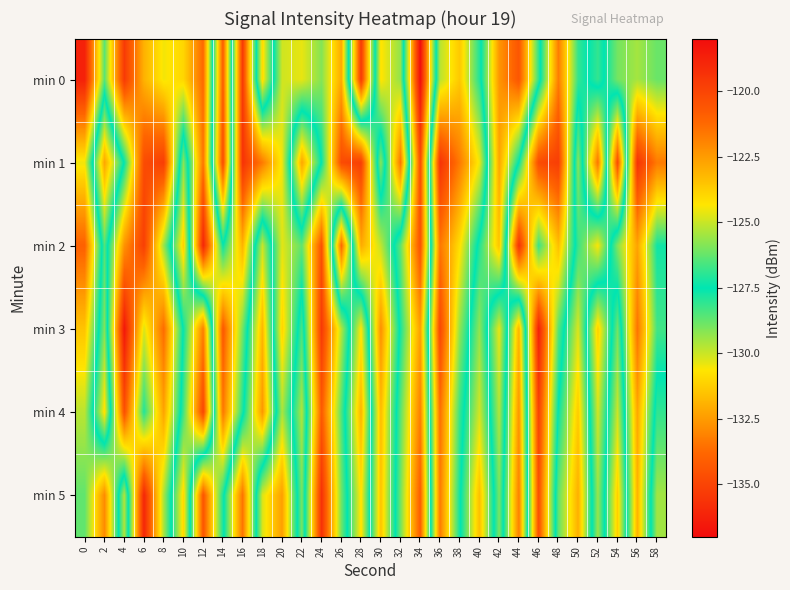

Reading right to left, list all the values displayed in this chart.

min 0: 58=-126.2	56=-125.5	54=-126.1	52=-128.1	50=-126.9	48=-121.8	46=-128.1	44=-134.4	42=-132.6	40=-127.1	38=-123.6	36=-125.2	34=-137.0	32=-125.7	30=-124.3	28=-135.4	26=-122.9	24=-125.9	22=-124.6	20=-124.9	18=-130.9	16=-119.6	14=-134.1	12=-121.2	10=-124.0	8=-124.5	6=-123.1	4=-119.6	2=-126.4	0=-118.7
min 1: 58=-121.7	56=-119.4	54=-134.7	52=-121.5	50=-129.2	48=-119.8	46=-120.3	44=-127.4	42=-132.2	40=-124.5	38=-121.7	36=-119.4	34=-134.7	32=-121.5	30=-129.2	28=-119.8	26=-120.3	24=-127.4	22=-132.2	20=-124.5	18=-121.7	16=-119.4	14=-134.7	12=-121.5	10=-129.2	8=-119.8	6=-120.3	4=-127.4	2=-132.2	0=-124.5
min 2: 58=-127.3	56=-122.7	54=-125.9	52=-130.6	50=-128.2	48=-123.4	46=-126.8	44=-119.3	42=-131.5	40=-127.9	38=-124.2	36=-121.6	34=-134.5	32=-128.7	30=-125.1	28=-122.9	26=-133.8	24=-120.5	22=-126.3	20=-124.7	18=-130.0	16=-123.1	14=-127.4	12=-118.9	10=-131.2	8=-125.6	6=-119.8	4=-122.3	2=-128.5	0=-121.0
min 3: 58=-126.7	56=-121.5	54=-128.9	52=-123.8	50=-130.2	48=-126.4	46=-118.7	44=-131.9	42=-124.6	40=-129.3	38=-125.7	36=-120.1	34=-132.4	32=-127.8	30=-122.2	28=-130.7	26=-125.3	24=-119.6	22=-128.4	20=-123.9	18=-131.8	16=-126.1	14=-120.7	12=-133.2	10=-127.6	8=-121.3	6=-124.8	4=-118.4	2=-129.1	0=-123.5
min 4: 58=-128.1	56=-122.8	54=-130.0	52=-124.9	50=-131.3	48=-127.6	46=-119.9	44=-132.7	42=-125.3	40=-130.1	38=-126.8	36=-121.4	34=-133.2	32=-128.6	30=-123.3	28=-131.9	26=-126.5	24=-120.8	22=-129.7	20=-125.4	18=-132.6	16=-127.2	14=-121.6	12=-134.9	10=-128.3	8=-122.7	6=-127.1	4=-120.4	2=-130.8	0=-125.2
min 5: 58=-129.5	56=-123.1	54=-131.2	52=-125.6	50=-132.0	48=-128.7	46=-120.4	44=-133.2	42=-126.0	40=-131.6	38=-127.3	36=-121.7	34=-134.1	32=-128.9	30=-123.5	28=-130.8	26=-126.1	24=-119.3	22=-129.0	20=-122.6	18=-124.8	16=-133.5	14=-127.2	12=-120.6	10=-131.0	8=-125.4	6=-118.9	4=-129.7	2=-122.1	0=-126.3